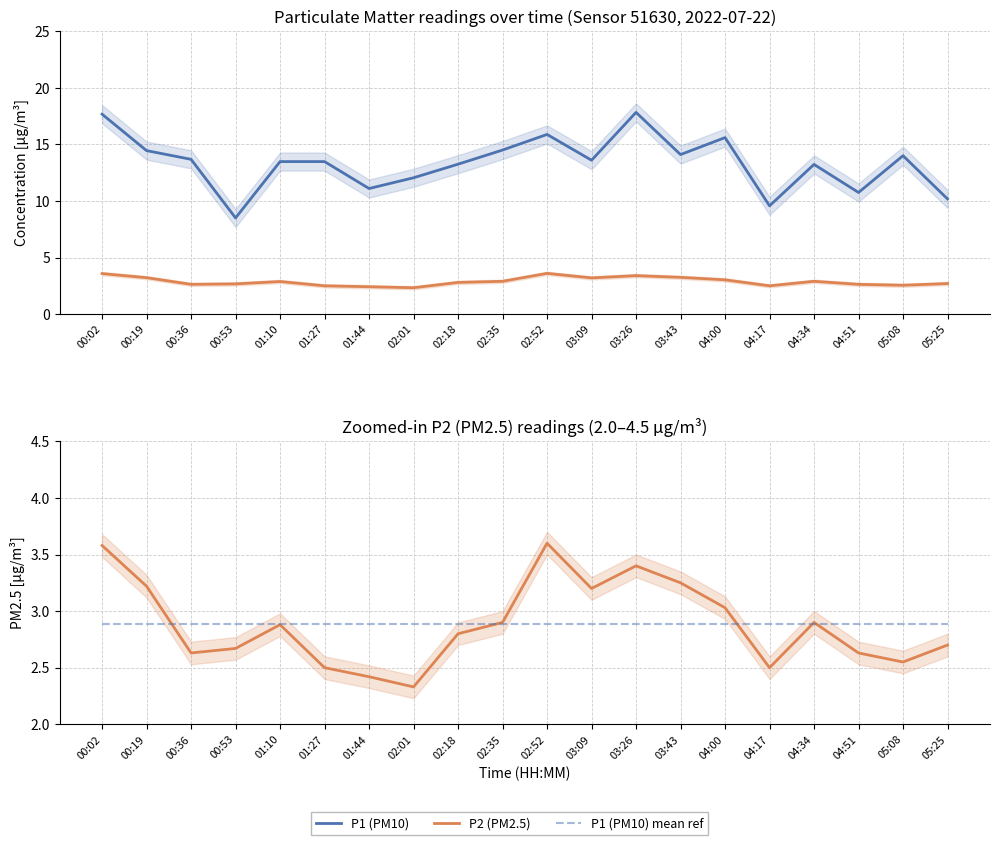

True or false: P1 (PM10) mean ref has more than 0 interior local peaks.

False